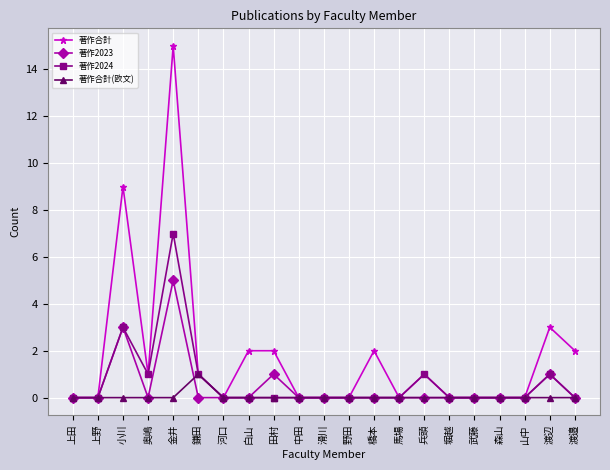

Reading left to right, list all the values displayed in this chart.

著作合計: 0	0	9	1	15	1	0	2	2	0	0	0	2	0	1	0	0	0	0	3	2
著作2023: 0	0	3	0	5	0	0	0	1	0	0	0	0	0	0	0	0	0	0	1	0
著作2024: 0	0	3	1	7	1	0	0	0	0	0	0	0	0	1	0	0	0	0	1	0
著作合計(欧文): 0	0	0	0	0	1	0	0	0	0	0	0	0	0	0	0	0	0	0	0	0